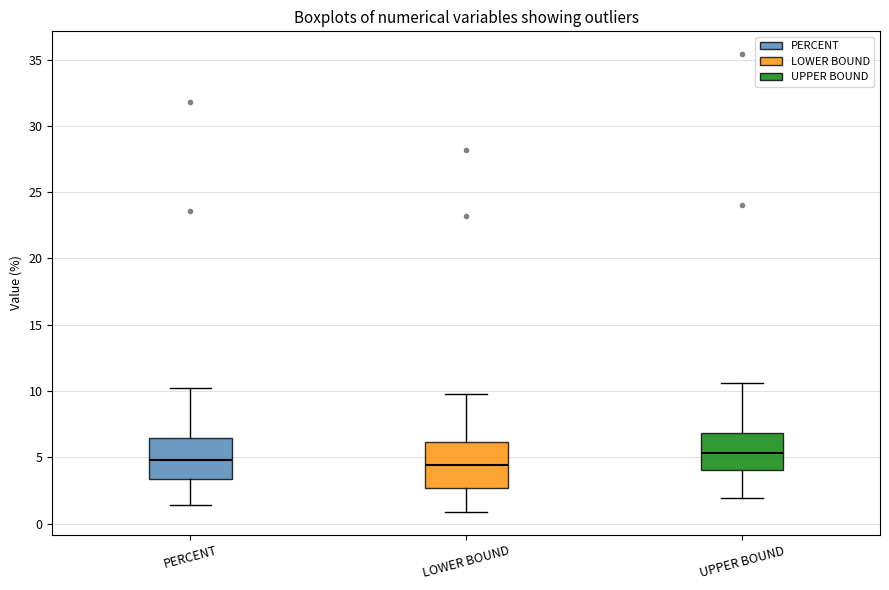

Where does the lower whisker of the box for UPPER BOUND end on the y-axis? The values are not printed on the chart, so give them approximately, as read against the axis.

2.0